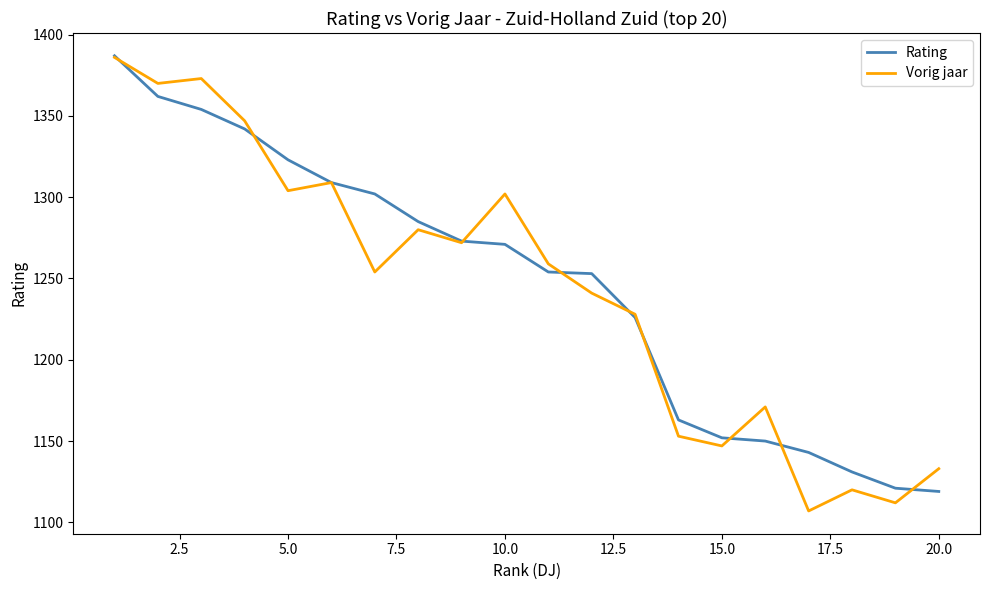

What is the highest value of the Rating series?

1387